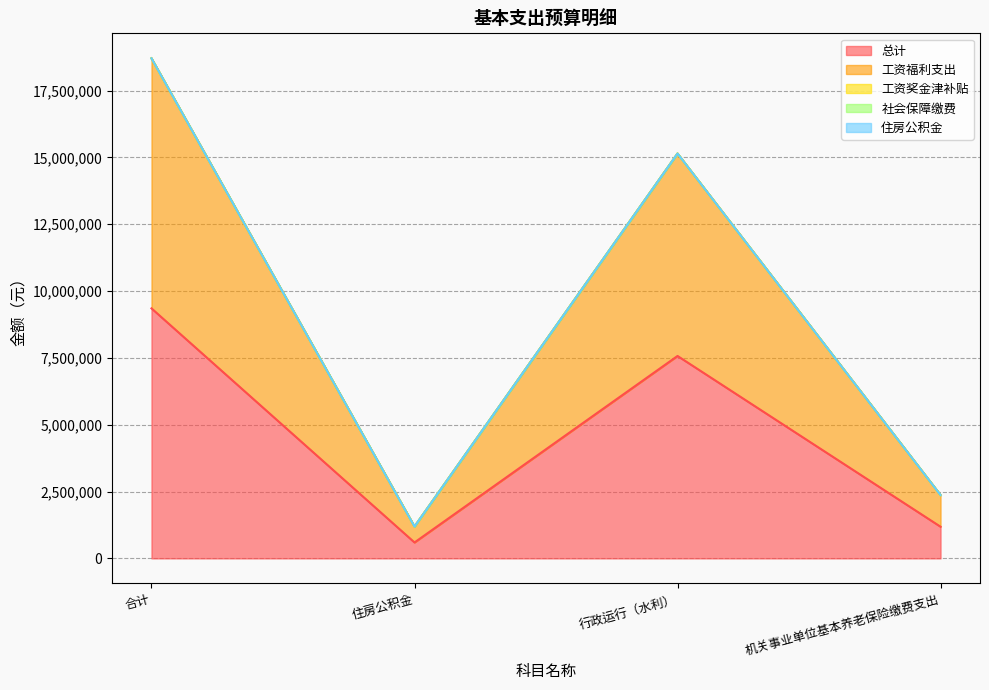

What is the label of the 3rd point from the right?

住房公积金